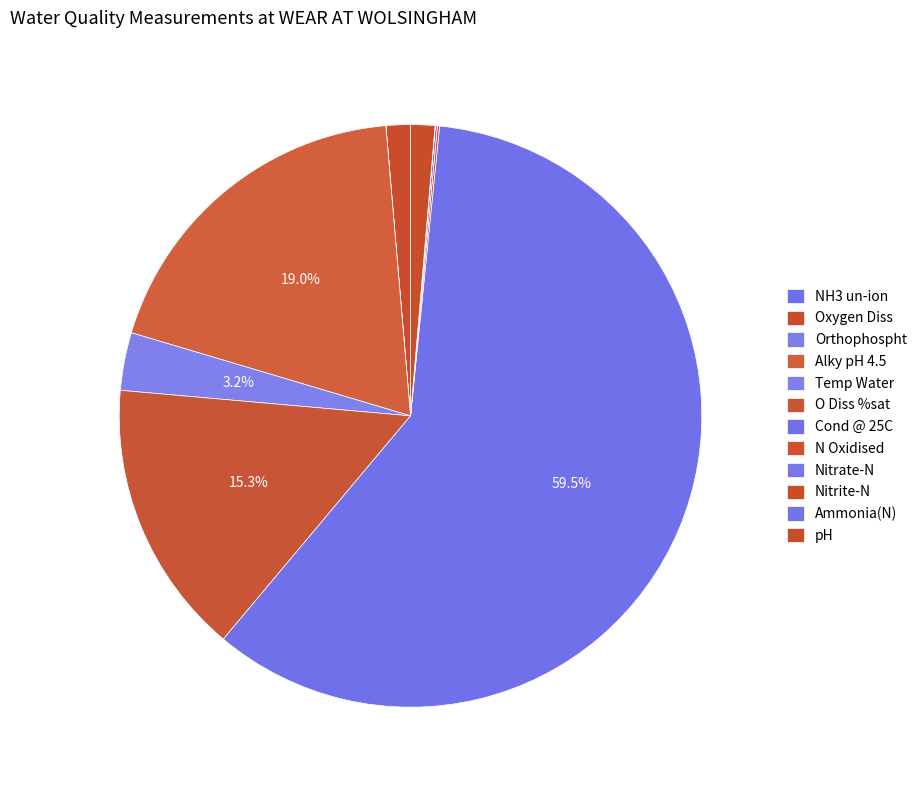

Which category has the biggest portion of the pie?

Cond @ 25C